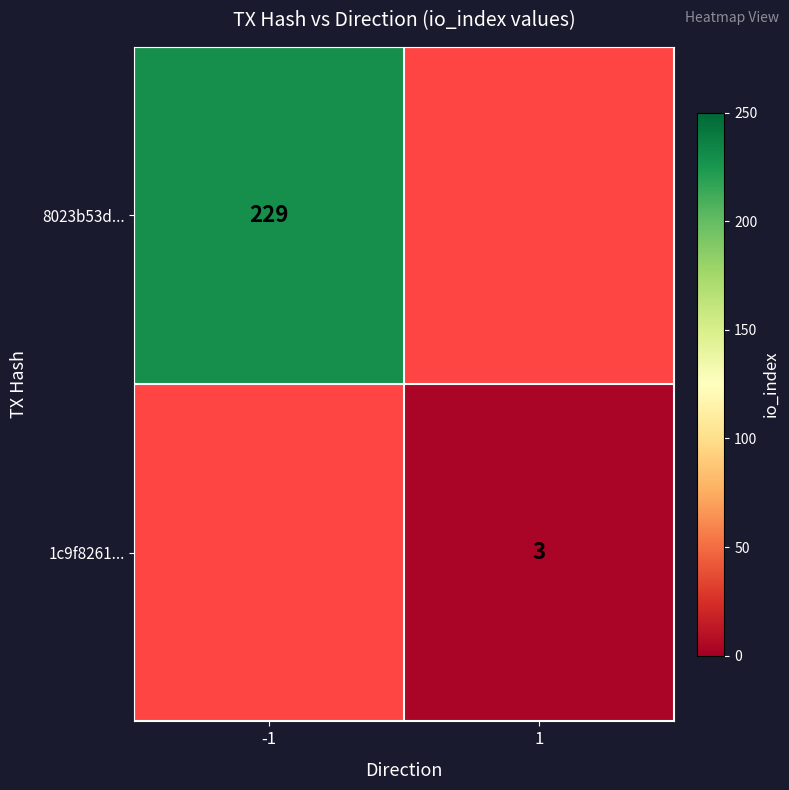

The value of 8023b53d... at -1 is 229. True or false?

True